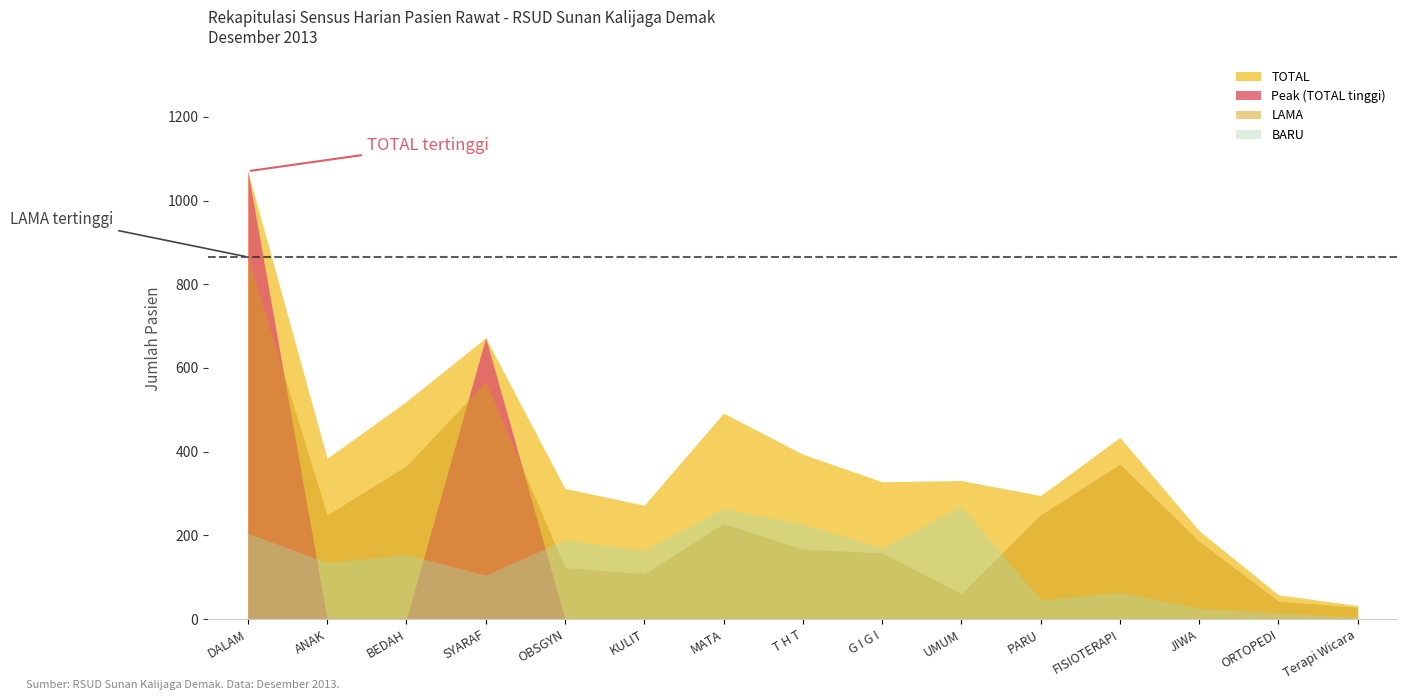

The BARU_JML series shows 113 at KULIT. True or false?

False